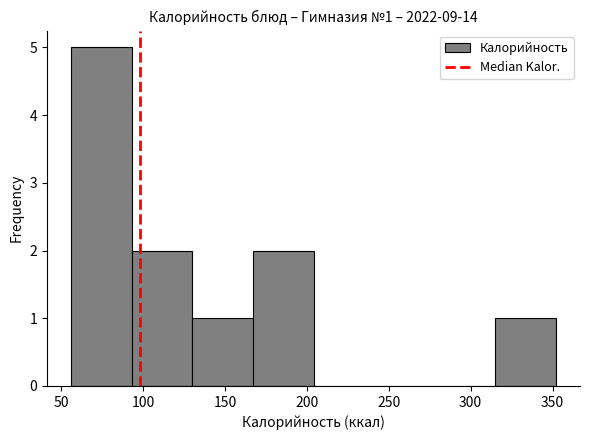

Over which range of the x-axis is the bar tallest?

56 to 93